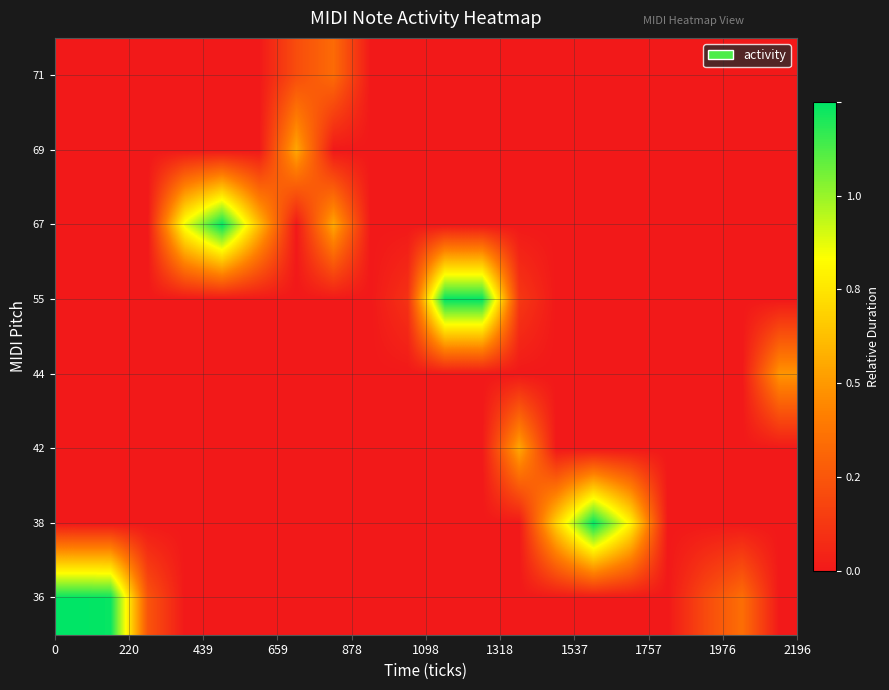

Reading left to right, list all the values displayed in this chart.

36: 1.0	1.0	0.2	0.0	0.0	0.0	0.0	0.0	0.0	0.0	0.0	0.0	0.0	0.0	0.0	0.0	0.0	0.2	0.3	0.0
38: 0.0	0.0	0.0	0.0	0.0	0.0	0.0	0.0	0.0	0.0	0.0	0.0	0.0	0.5	1.0	0.6	0.0	0.0	0.0	0.0
42: 0.0	0.0	0.0	0.0	0.0	0.0	0.0	0.0	0.0	0.0	0.0	0.0	0.4	0.0	0.0	0.0	0.0	0.0	0.0	0.0
44: 0.0	0.0	0.0	0.0	0.0	0.0	0.0	0.0	0.0	0.0	0.0	0.0	0.0	0.0	0.0	0.0	0.0	0.0	0.0	0.4
55: 0.0	0.0	0.0	0.0	0.0	0.0	0.0	0.0	0.0	0.1	1.0	1.0	0.1	0.0	0.0	0.0	0.0	0.0	0.0	0.0
67: 0.0	0.0	0.0	0.7	1.0	0.5	0.0	0.4	0.0	0.0	0.0	0.0	0.0	0.0	0.0	0.0	0.0	0.0	0.0	0.0
69: 0.0	0.0	0.0	0.0	0.0	0.0	0.4	0.0	0.0	0.0	0.0	0.0	0.0	0.0	0.0	0.0	0.0	0.0	0.0	0.0
71: 0.0	0.0	0.0	0.0	0.0	0.0	0.2	0.3	0.0	0.0	0.0	0.0	0.0	0.0	0.0	0.0	0.0	0.0	0.0	0.0